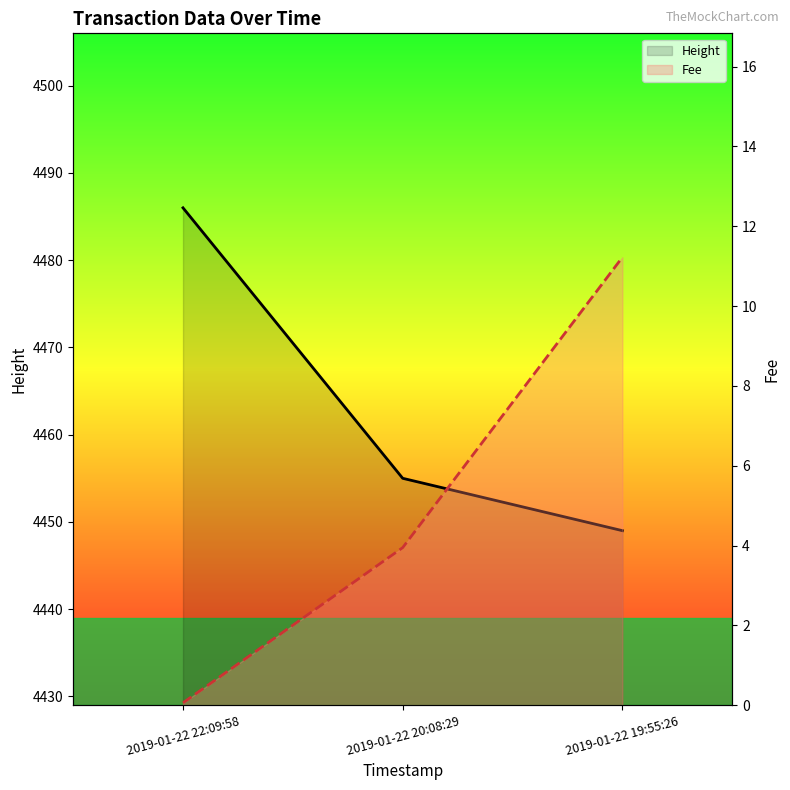

What is the label of the 1st point from the left?

2019-01-22 22:09:58